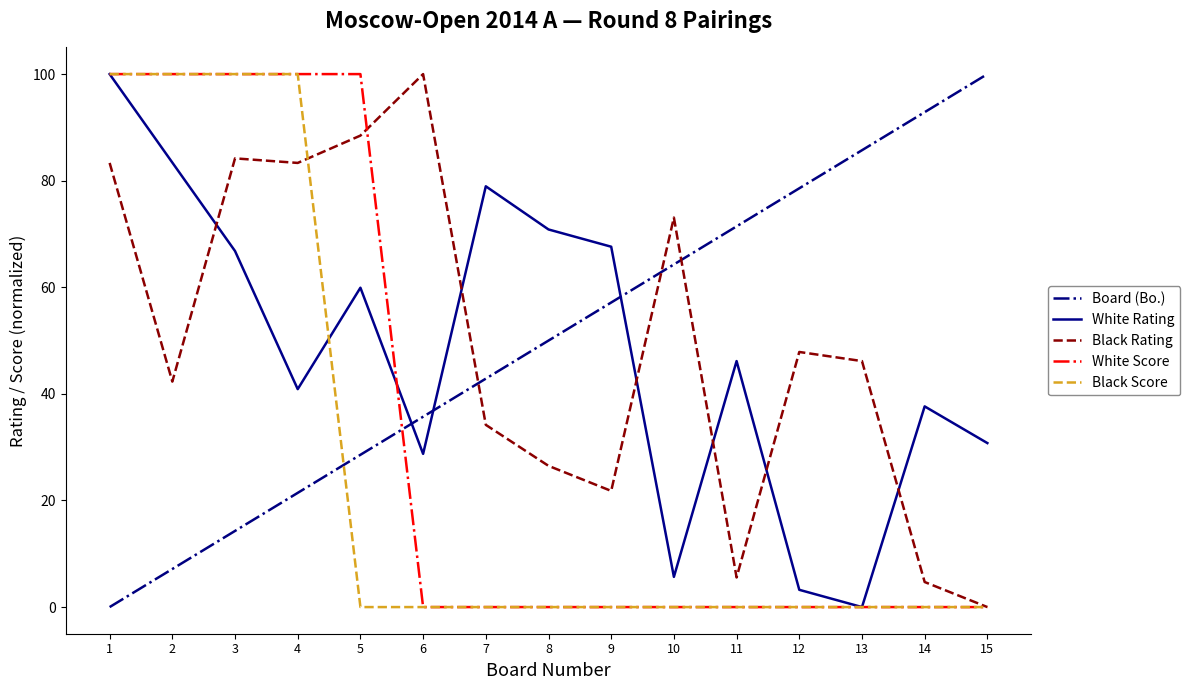

Count the number of categories in the chart.

15